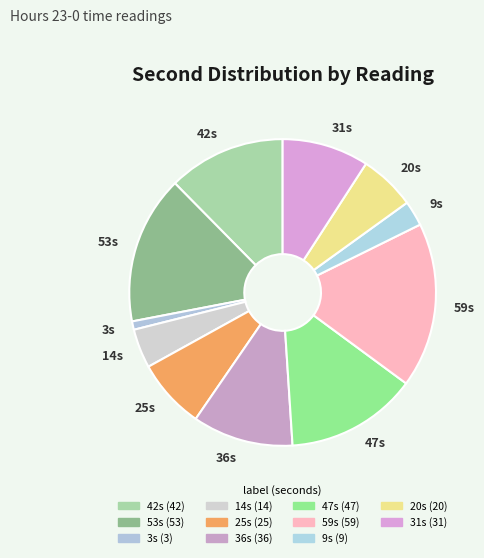

Which slice is the smallest?

3s